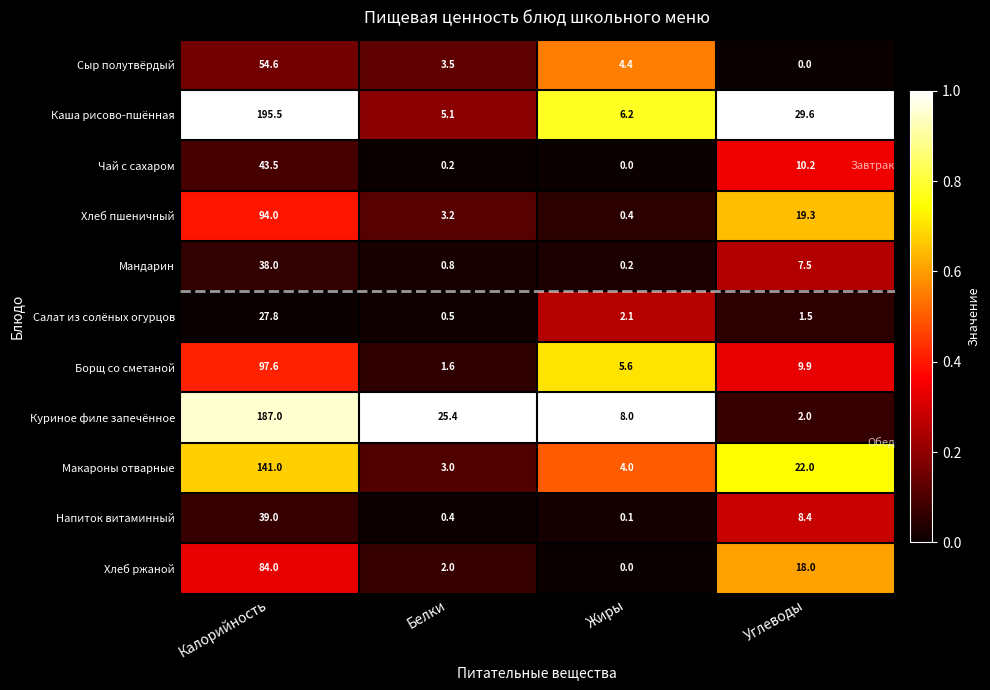

What is the sum of all Мандарин values?

46.5